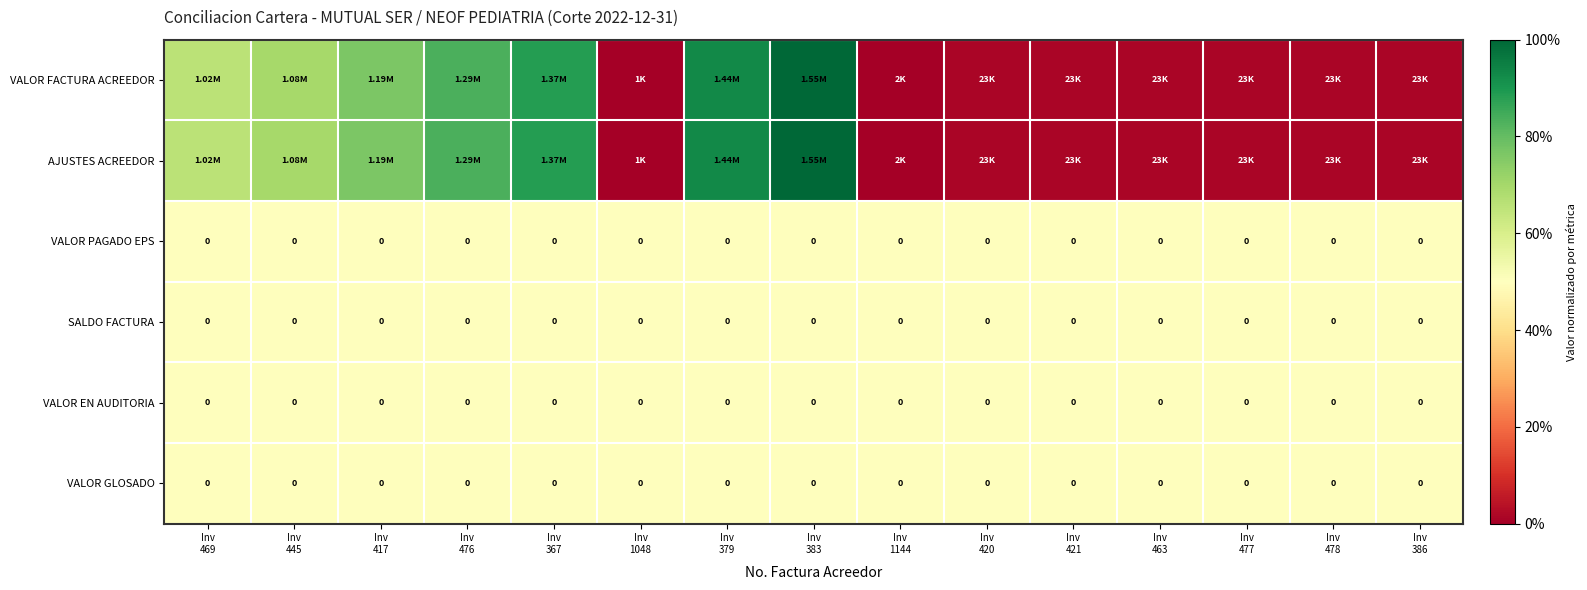

True or false: VALOR FACTURA ACREEDOR has a value of 0.7 at Inv 469.

True